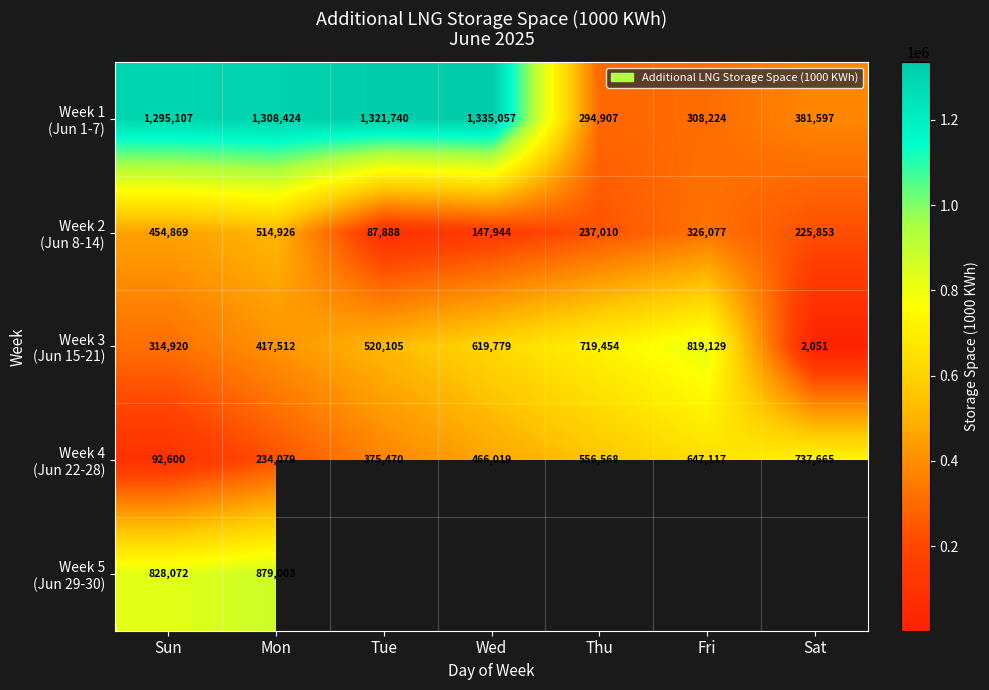

What is the total value across all series at Sun?

2985568